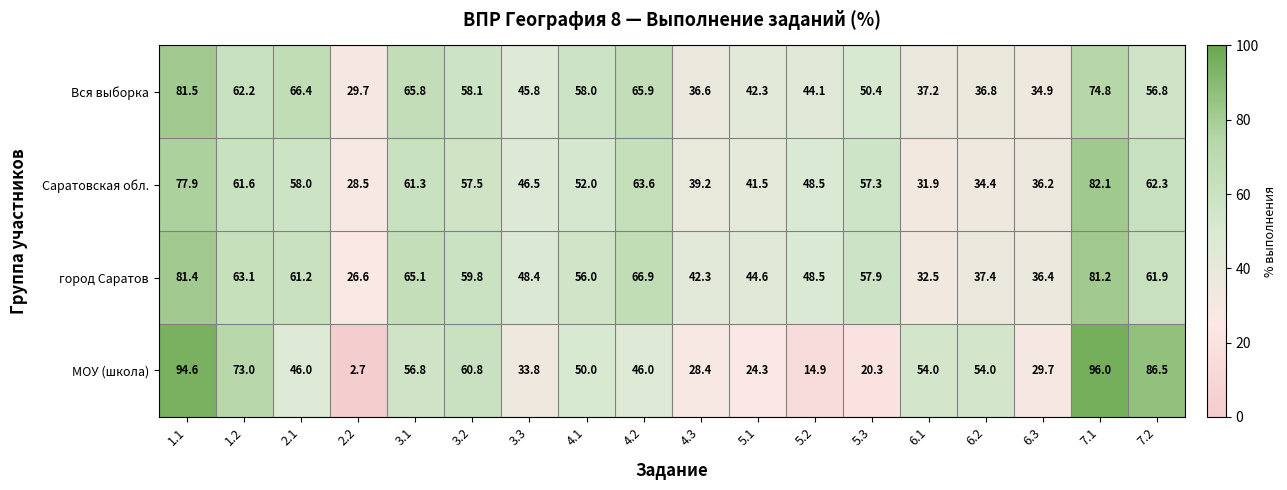

List the series in order of their peak value, lowest first.

город Саратов, Вся выборка, Саратовская обл., МОУ (школа)